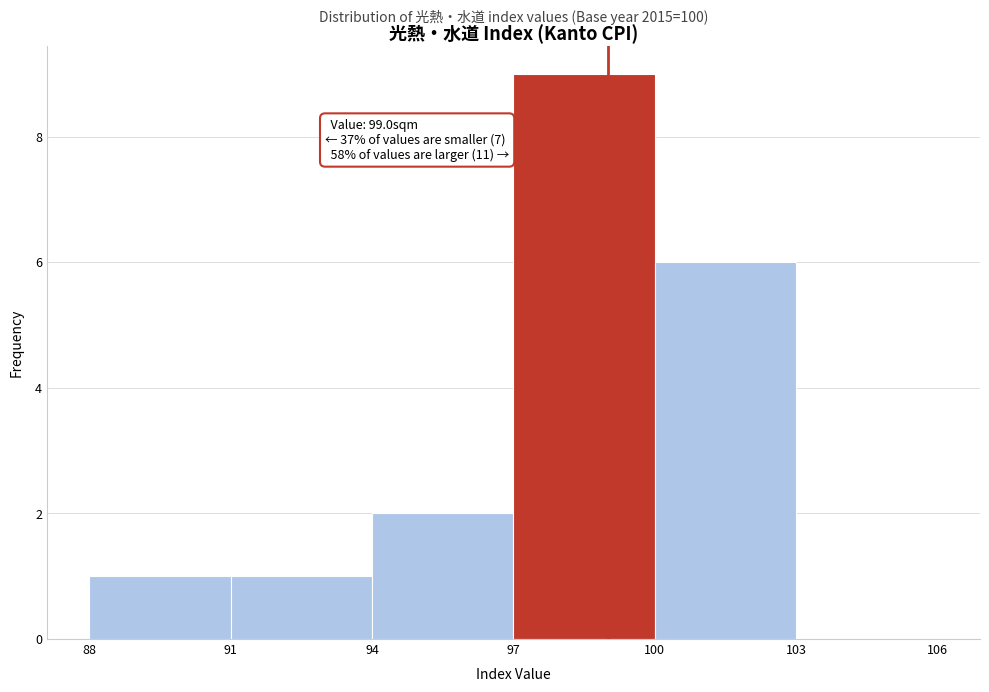

Which range on the x-axis has the tallest bar?

97 to 100